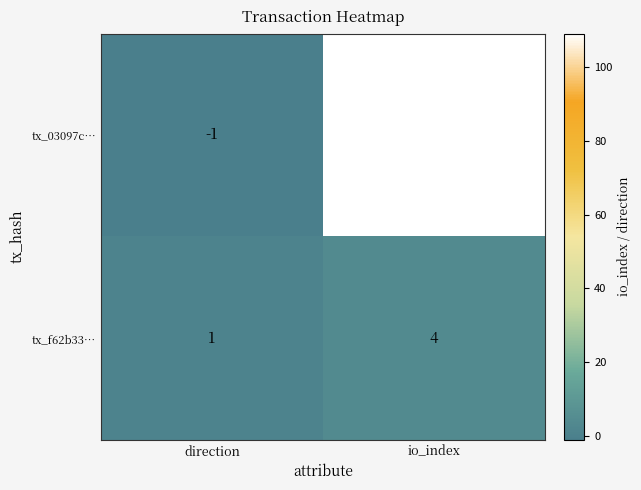

Rank the series by their maximum value, from lowest to highest.

tx_f62b33…, tx_03097c…